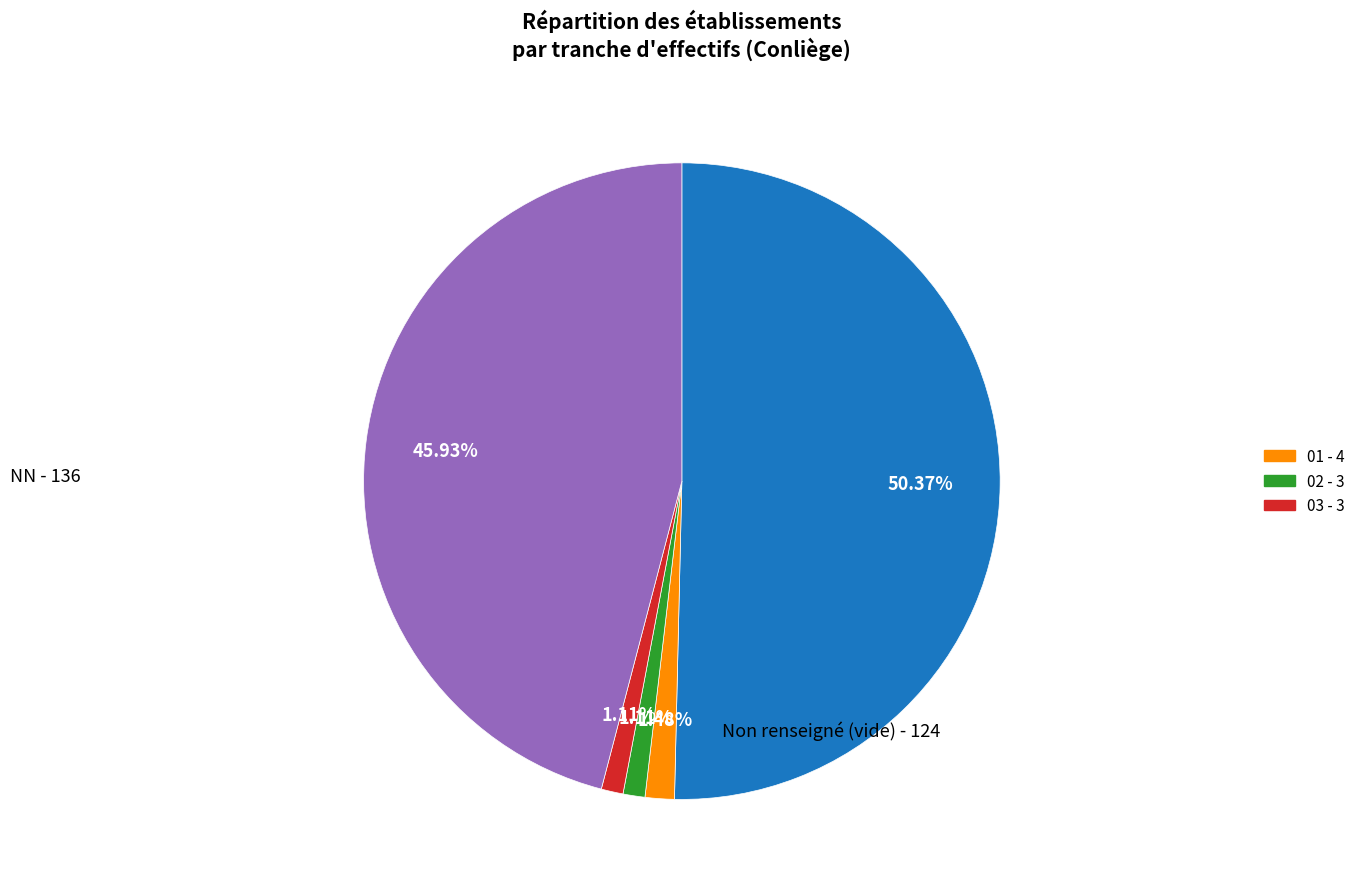

How many segments does this pie chart have?

5